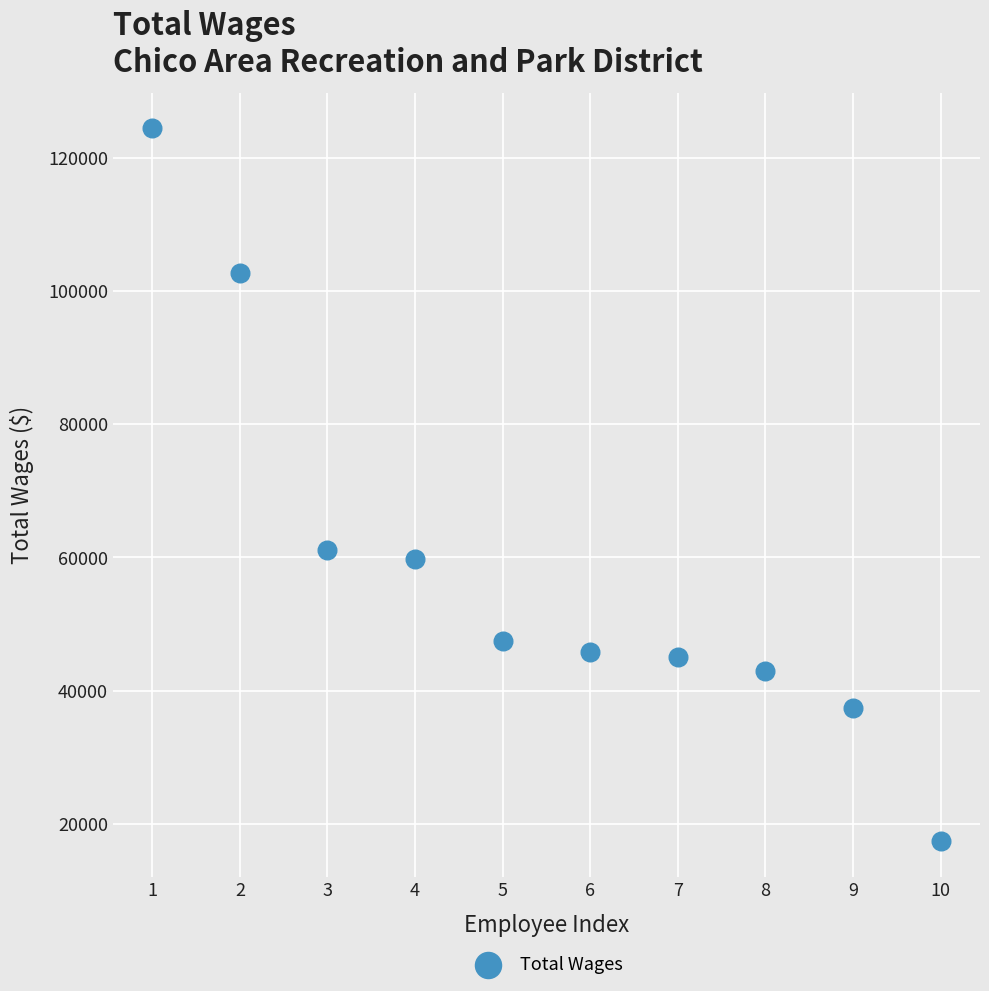

What is the average Y value?

58381